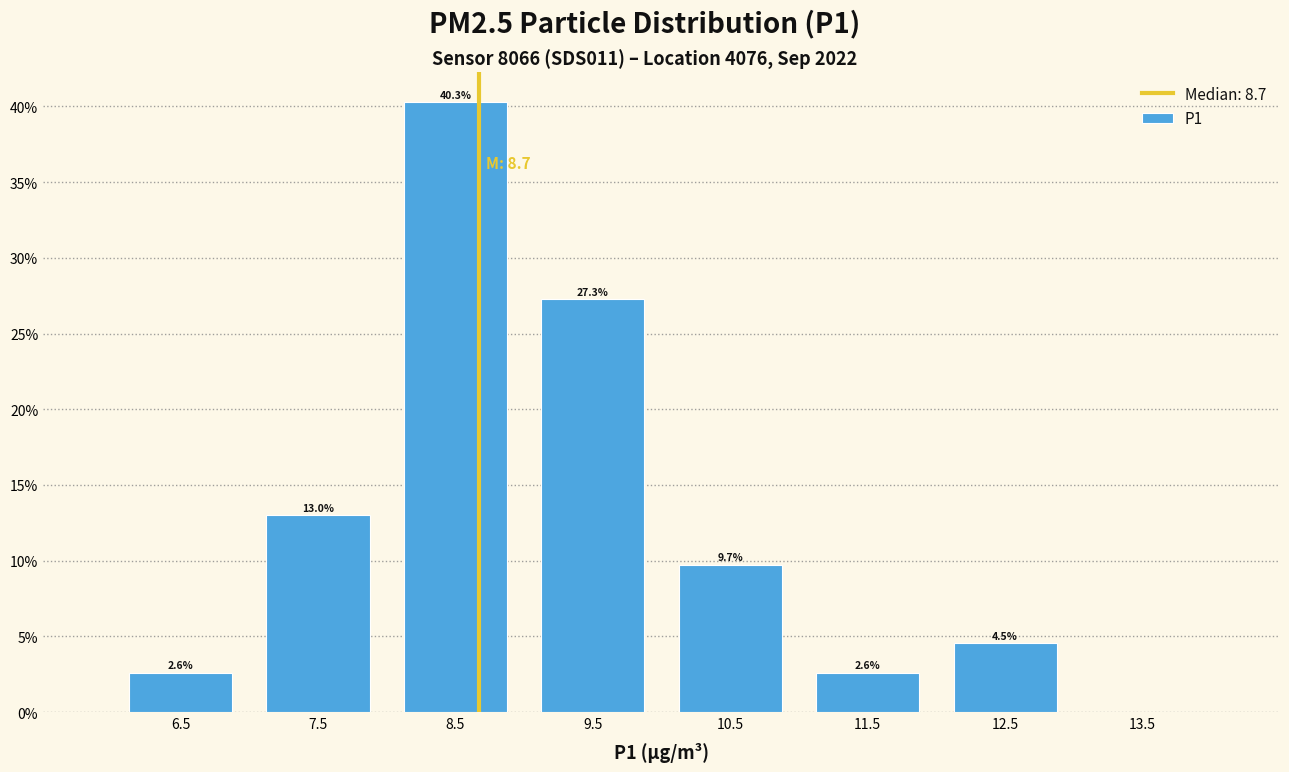

Over which range of the x-axis is the bar tallest?

8 to 9